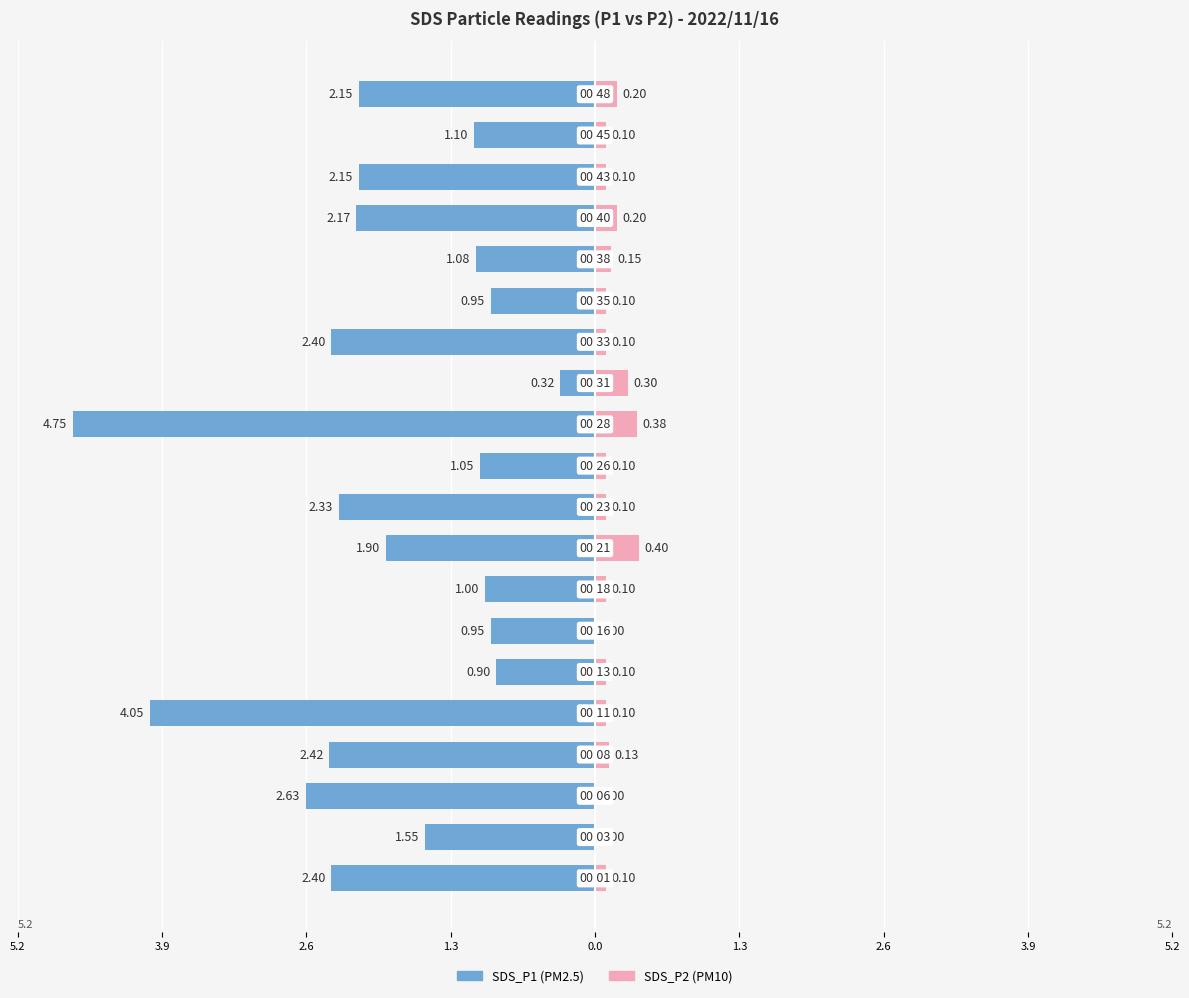

Reading right to left, transcribe all the data shown in this chart.

SDS_P1: -2.1	-1.1	-2.1	-2.2	-1.1	-0.9	-2.4	-0.3	-4.8	-1.1	-2.3	-1.9	-1.0	-0.9	-0.9	-4.0	-2.4	-2.6	-1.6	-2.4
SDS_P2: 0.2	0.1	0.1	0.2	0.1	0.1	0.1	0.3	0.4	0.1	0.1	0.4	0.1	0.0	0.1	0.1	0.1	0.0	0.0	0.1